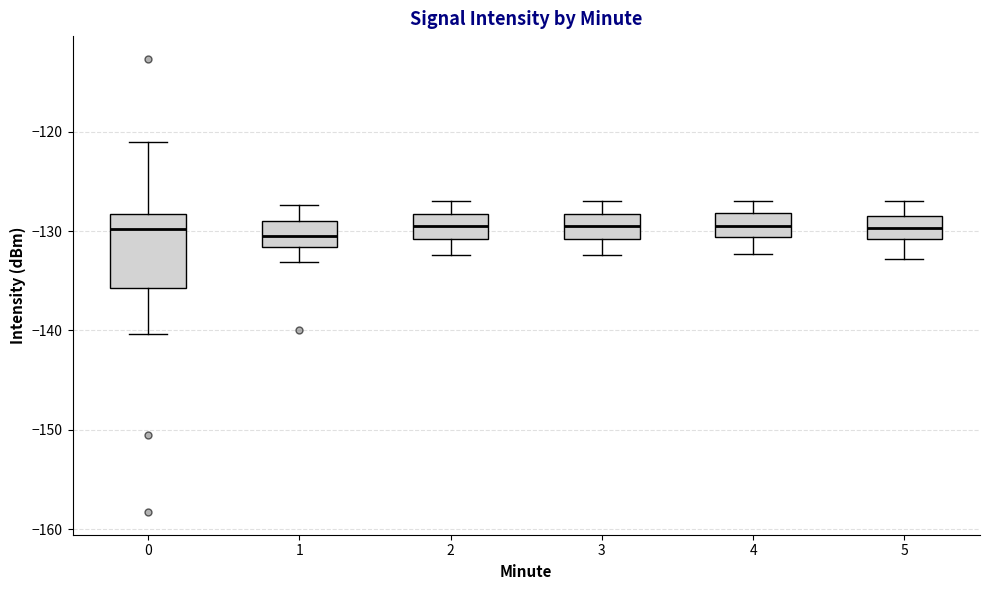

Where is the lower edge of the box at x = 3 on the y-axis? The values are not printed on the chart, so give them approximately, as read against the axis.

-131